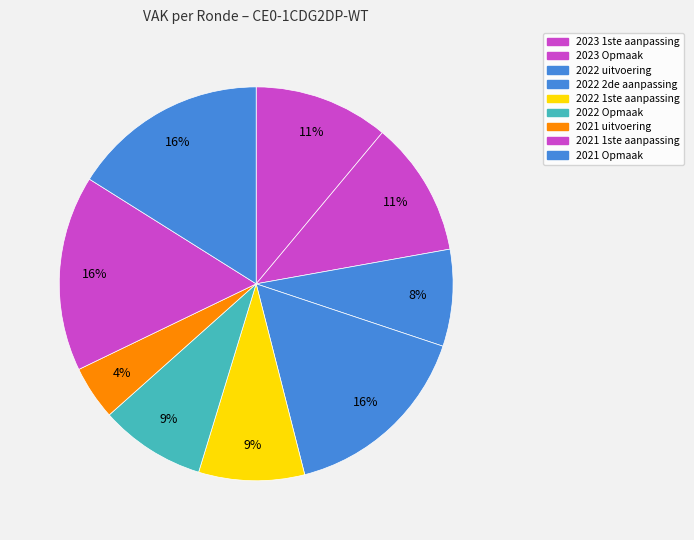

Count the number of slices in the pie.

9